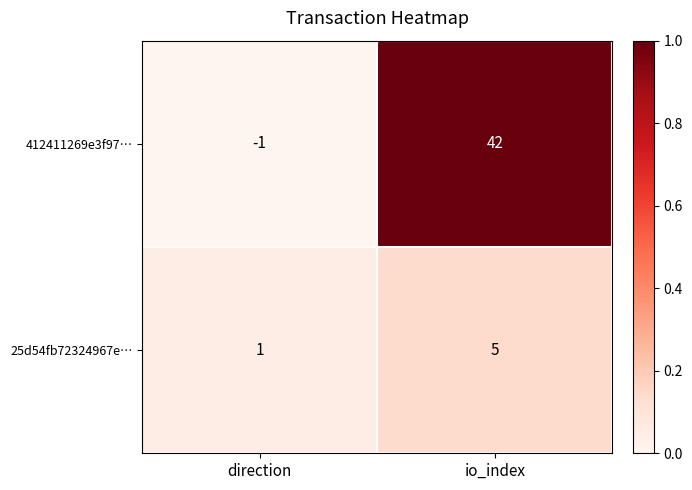

At which label is 25d54fb72324967e… closest to 3?

direction